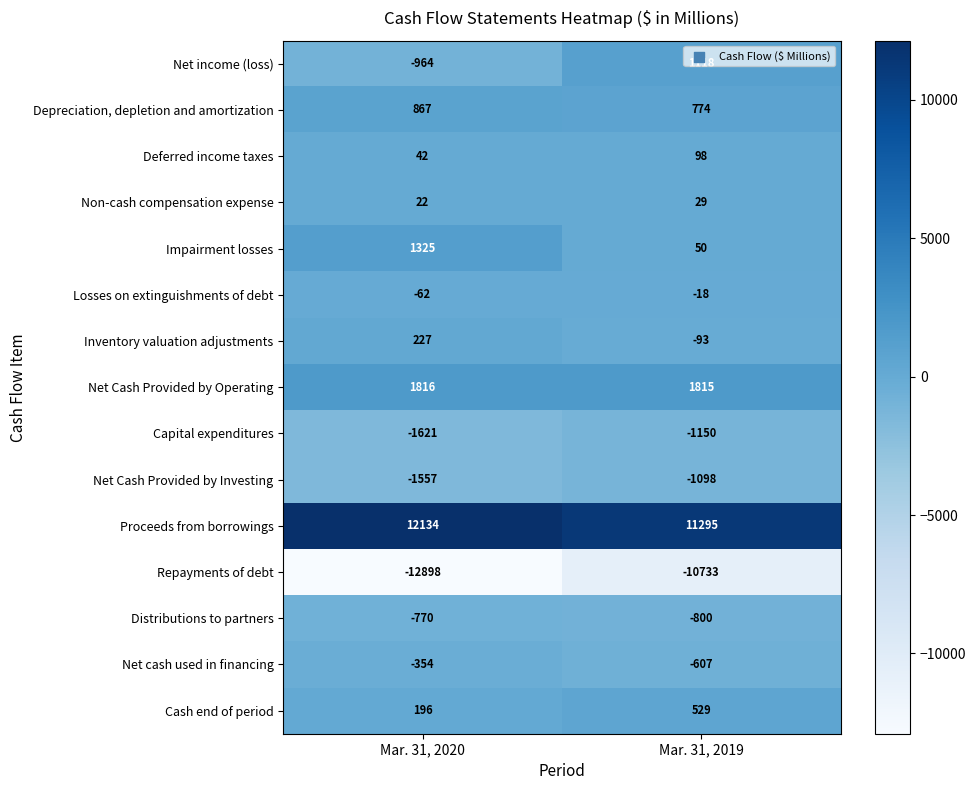

True or false: Impairment losses has a value of 50 at Mar. 31, 2019.

True